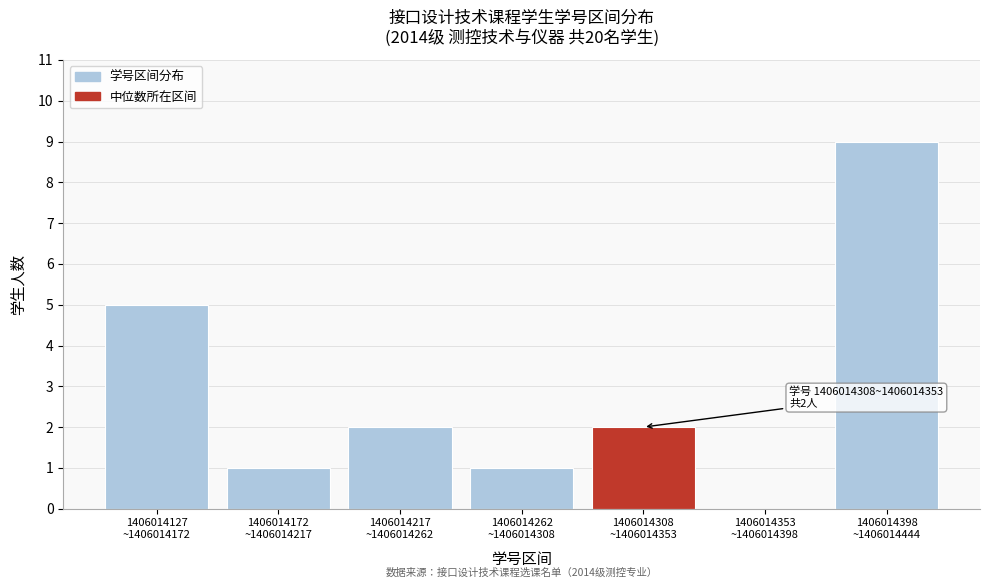

What is the sum of all values?

20